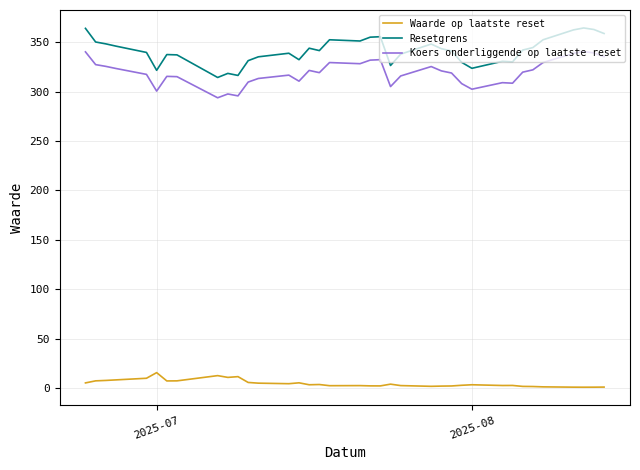

What is the maximum value shown in the chart?

364.7